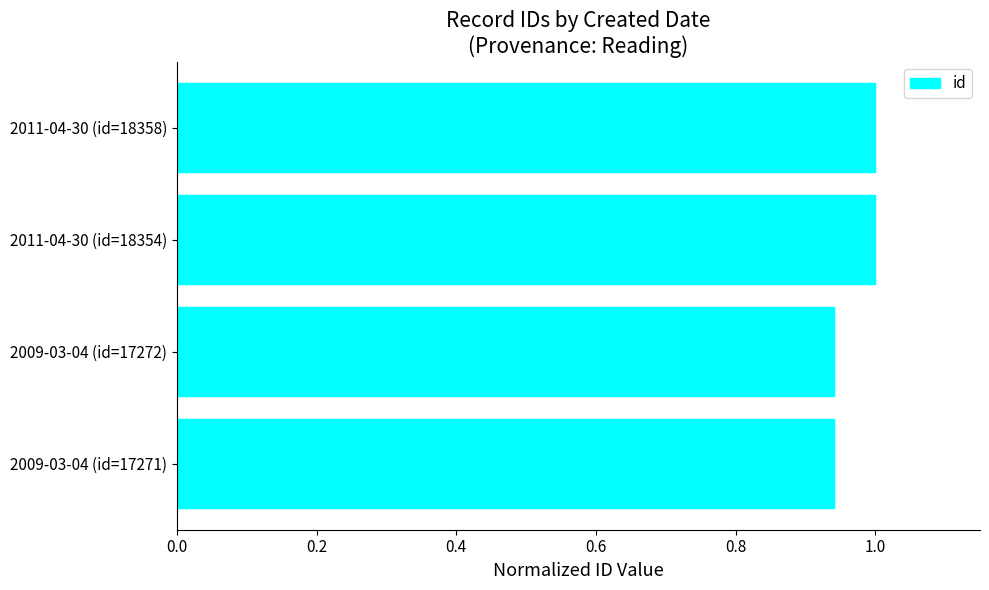

The chart shows a value of 0.2 at 2011-04-30 (id=18358). True or false?

False